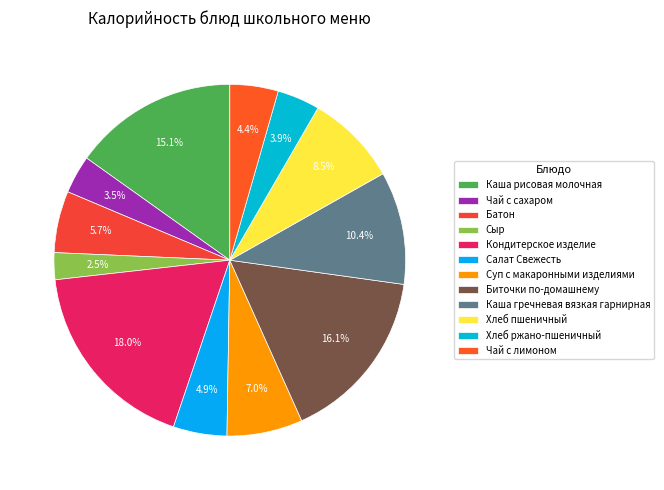

To the nearest percent, what is the combined percentage of Хлеб пшеничный and Каша гречневая вязкая гарнирная?

19%